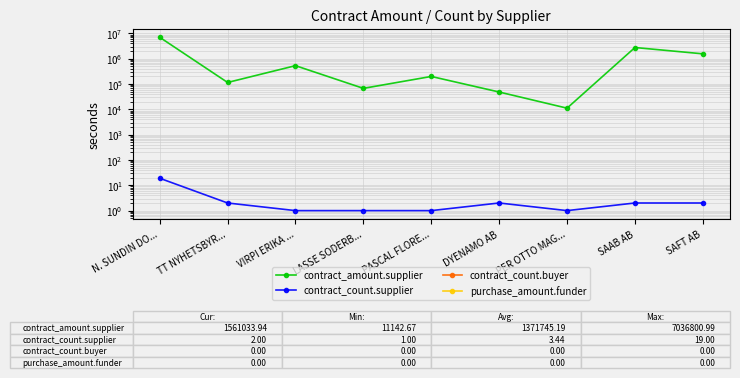

Count the number of data series in this chart.

4